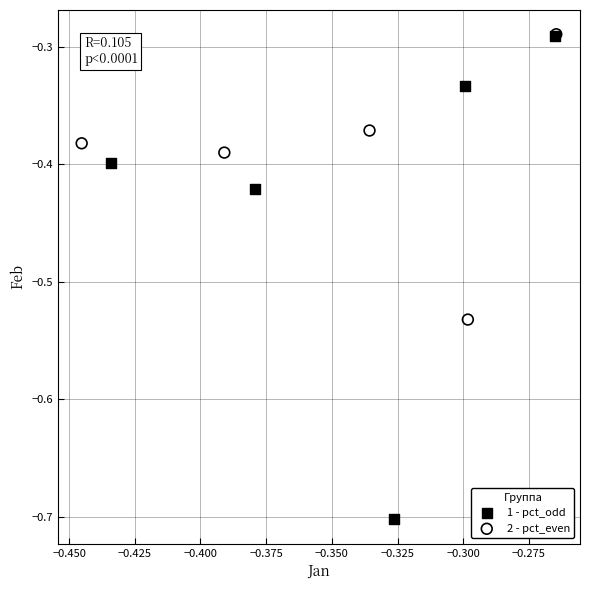

Which series has the largest Y range (max minus min)?

1 - pct_odd